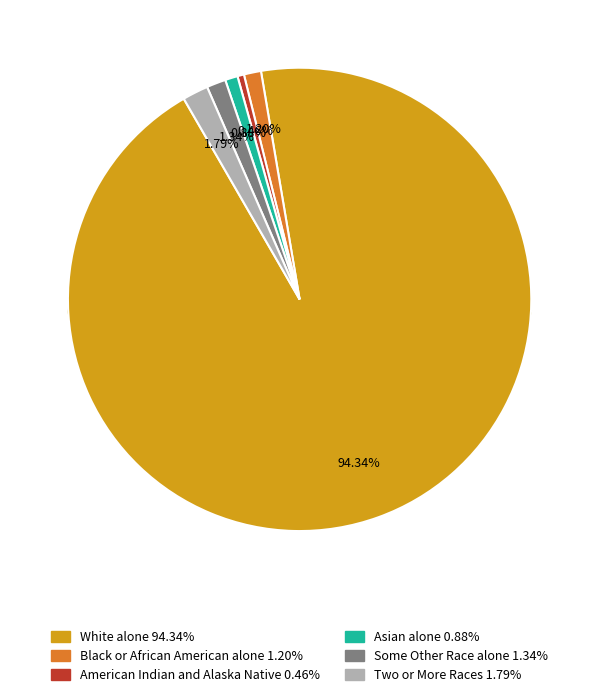

To the nearest percent, what percentage of the pie is Asian alone?

1%